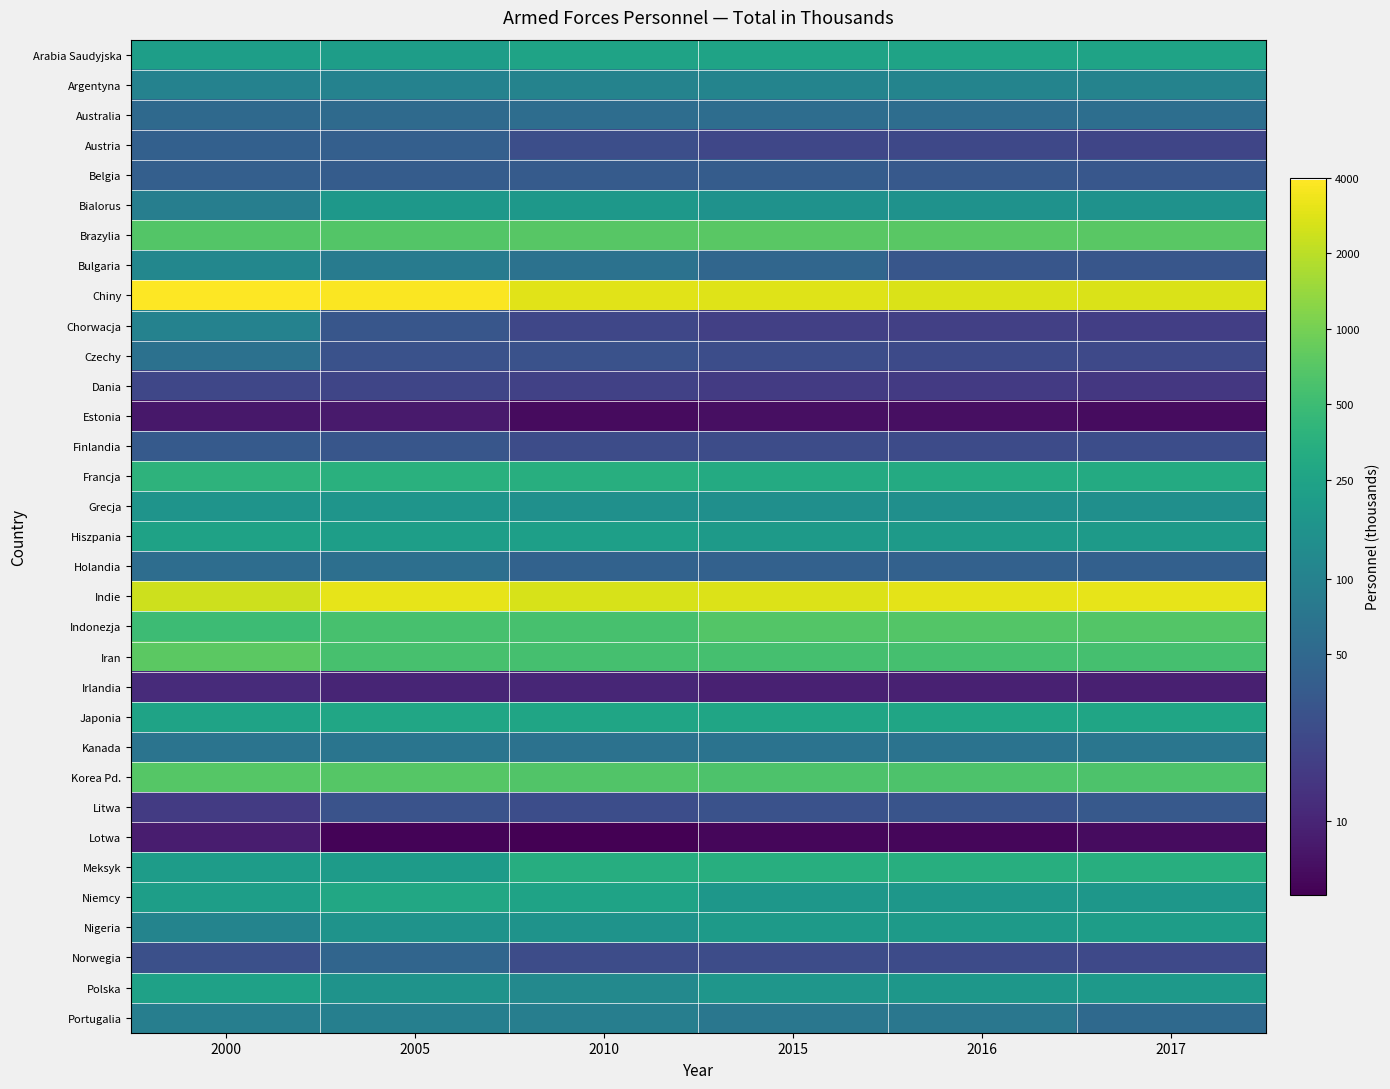

Reading right to left, list all the values displayed in this chart.

Arabia Saudyjska: 2017=5.5	2016=5.5	2015=5.5	2010=5.5	2005=5.4	2000=5.4
Argentyna: 2017=4.7	2016=4.7	2015=4.7	2010=4.7	2005=4.6	2000=4.6
Australia: 2017=4.1	2016=4.1	2015=4.1	2010=4.1	2005=4.0	2000=4.0
Austria: 2017=3.1	2016=3.2	2015=3.1	2010=3.3	2005=3.7	2000=3.7
Belgia: 2017=3.5	2016=3.5	2015=3.6	2010=3.6	2005=3.6	2000=3.7
Bialorus: 2017=5.0	2016=5.1	2015=5.1	2010=5.2	2005=5.2	2000=4.5
Brazylia: 2017=6.6	2016=6.6	2015=6.6	2010=6.6	2005=6.5	2000=6.5
Bulgaria: 2017=3.5	2016=3.5	2015=3.9	2010=4.2	2005=4.5	2000=4.7
Chiny: 2017=7.9	2016=7.9	2015=8.0	2010=8.0	2005=8.2	2000=8.3
Chorwacja: 2017=2.9	2016=3.0	2015=3.0	2010=3.1	2005=3.5	2000=4.6
Czechy: 2017=3.2	2016=3.2	2015=3.3	2010=3.4	2005=3.4	2000=4.2
Dania: 2017=2.8	2016=2.8	2015=2.9	2010=3.0	2005=3.1	2000=3.1
Estonia: 2017=1.9	2016=2.0	2015=2.0	2010=1.9	2005=2.2	2000=2.2
Finlandia: 2017=3.3	2016=3.2	2015=3.3	2010=3.3	2005=3.5	2000=3.6
Francja: 2017=5.7	2016=5.7	2015=5.7	2010=5.8	2005=5.9	2000=6.0
Grecja: 2017=5.0	2016=5.0	2015=5.0	2010=5.0	2005=5.1	2000=5.1
Hiszpania: 2017=5.3	2016=5.3	2015=5.3	2010=5.4	2005=5.4	2000=5.5
Holandia: 2017=3.7	2016=3.7	2015=3.7	2010=3.8	2005=4.1	2000=4.1
Indie: 2017=8.0	2016=8.0	2015=7.9	2010=7.9	2005=8.0	2000=7.8
Indonezja: 2017=6.5	2016=6.5	2015=6.5	2010=6.4	2005=6.4	2000=6.2
Iran: 2017=6.3	2016=6.3	2015=6.3	2010=6.3	2005=6.4	2000=6.6
Irlandia: 2017=2.3	2016=2.3	2015=2.3	2010=2.4	2005=2.4	2000=2.5
Japonia: 2017=5.6	2016=5.6	2015=5.6	2010=5.6	2005=5.6	2000=5.5
Kanada: 2017=4.3	2016=4.2	2015=4.2	2010=4.2	2005=4.3	2000=4.2
Korea Pd.: 2017=6.5	2016=6.5	2015=6.5	2010=6.5	2005=6.5	2000=6.5
Litwa: 2017=3.6	2016=3.4	2015=3.4	2010=3.3	2005=3.4	2000=2.9
Lotwa: 2017=1.9	2016=1.8	2015=1.8	2010=1.7	2005=1.8	2000=2.3
Meksyk: 2017=5.8	2016=5.8	2015=5.8	2010=5.8	2005=5.3	2000=5.3
Niemcy: 2017=5.2	2016=5.2	2015=5.2	2010=5.5	2005=5.7	2000=5.4
Nigeria: 2017=5.4	2016=5.3	2015=5.3	2010=5.1	2005=5.1	2000=4.7
Norwegia: 2017=3.2	2016=3.2	2015=3.3	2010=3.2	2005=3.9	2000=3.3
Polska: 2017=5.3	2016=5.2	2015=5.2	2010=4.8	2005=5.1	2000=5.5
Portugalia: 2017=4.0	2016=4.3	2015=4.3	2010=4.5	2005=4.5	2000=4.5